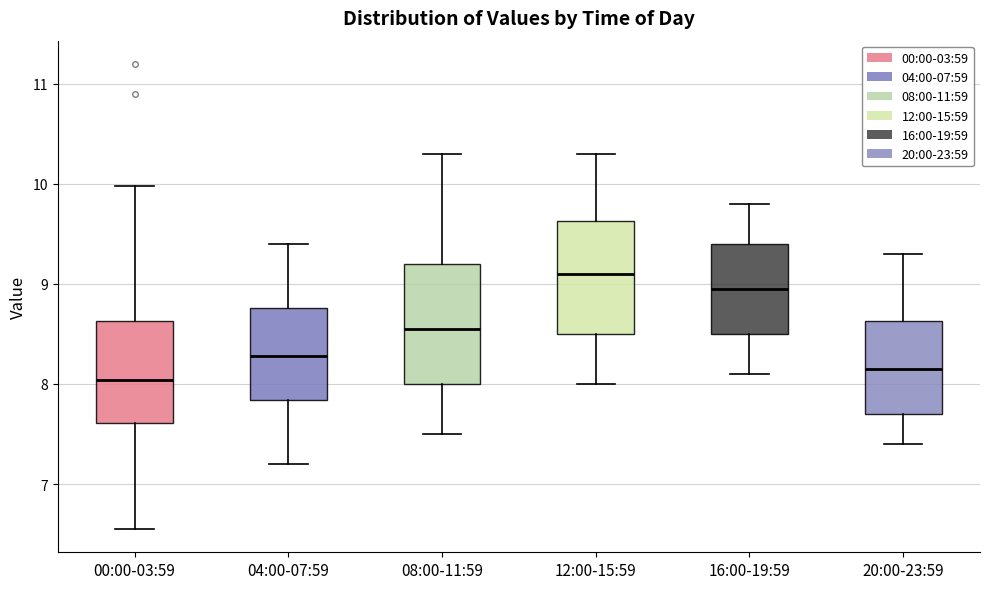

Reading left to right, read every box against the y-axis: the position of its median line, the range the box covers, and the ends of its whiskers. The values are not printed on the chart, so give them approximately, as read against the axis.

00:00-03:59: median 8.0, box 7.6 to 8.6, whiskers 6.6 to 10.0
04:00-07:59: median 8.3, box 7.8 to 8.8, whiskers 7.2 to 9.4
08:00-11:59: median 8.6, box 8.0 to 9.2, whiskers 7.5 to 10.3
12:00-15:59: median 9.1, box 8.5 to 9.6, whiskers 8.0 to 10.3
16:00-19:59: median 9.0, box 8.5 to 9.4, whiskers 8.1 to 9.8
20:00-23:59: median 8.2, box 7.7 to 8.6, whiskers 7.4 to 9.3